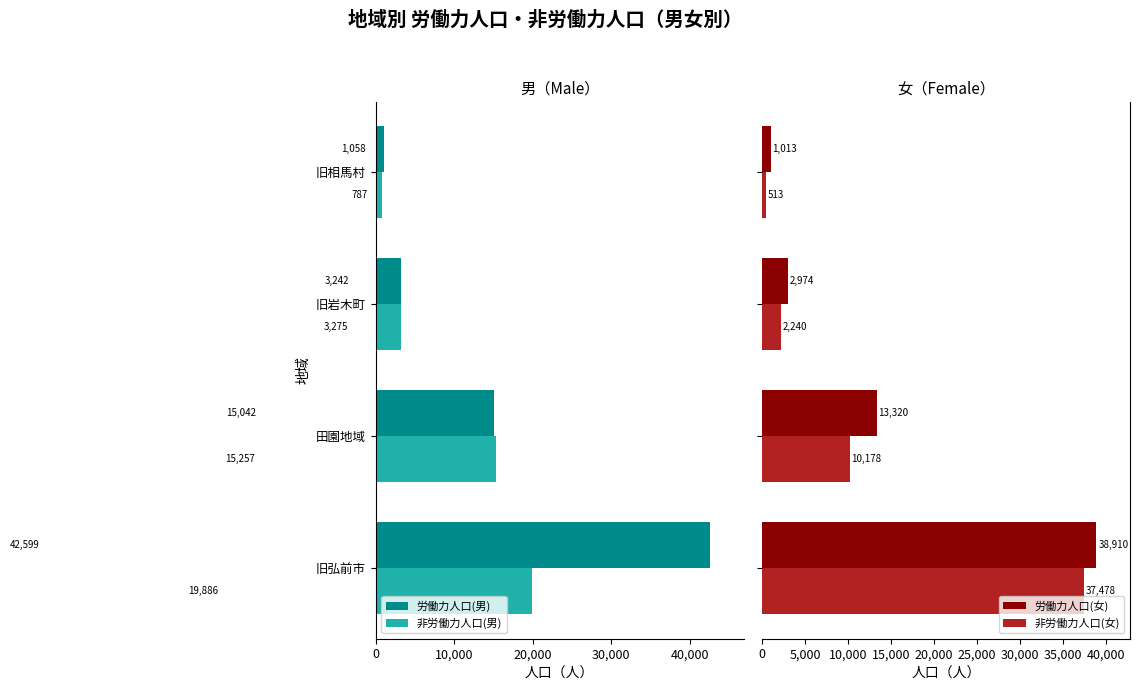

Which series has the largest range (max minus min)?

労働力人口(男)